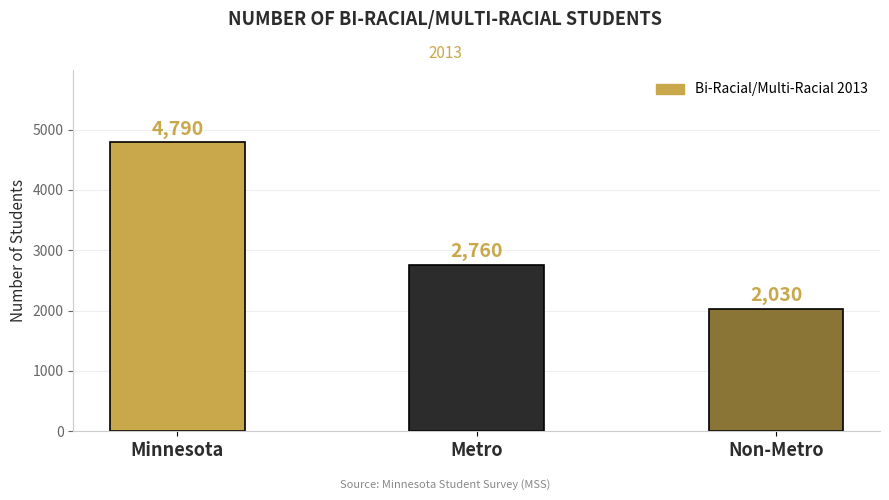

Which category has the highest value across all series?

Minnesota